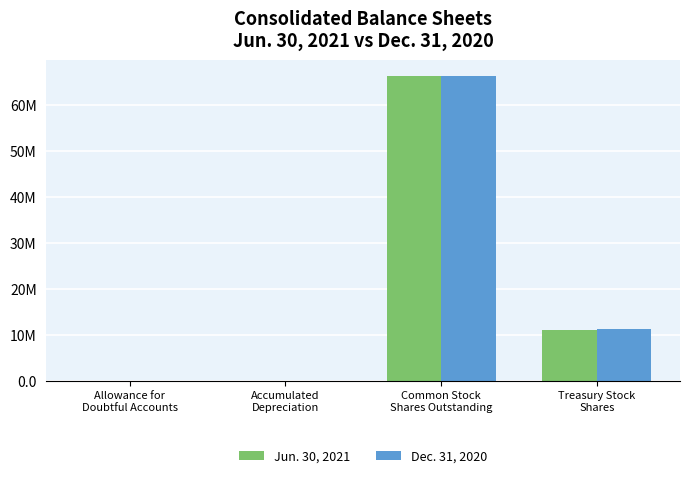

What are all the series names shown in the legend?

Jun. 30, 2021, Dec. 31, 2020